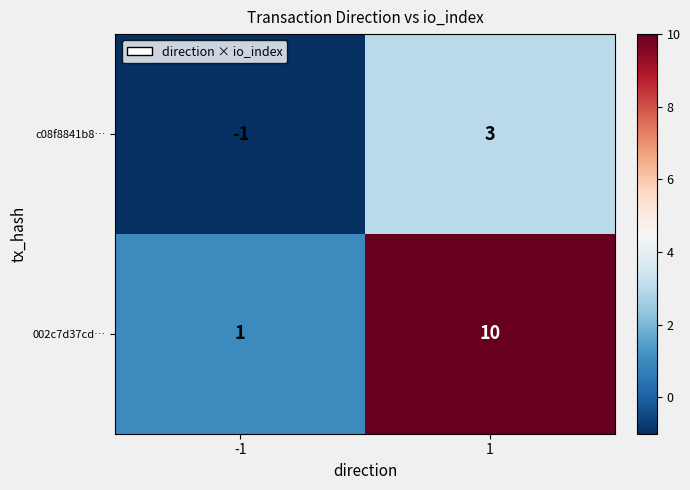

What is the average value of the 002c7d37cd… series?

6